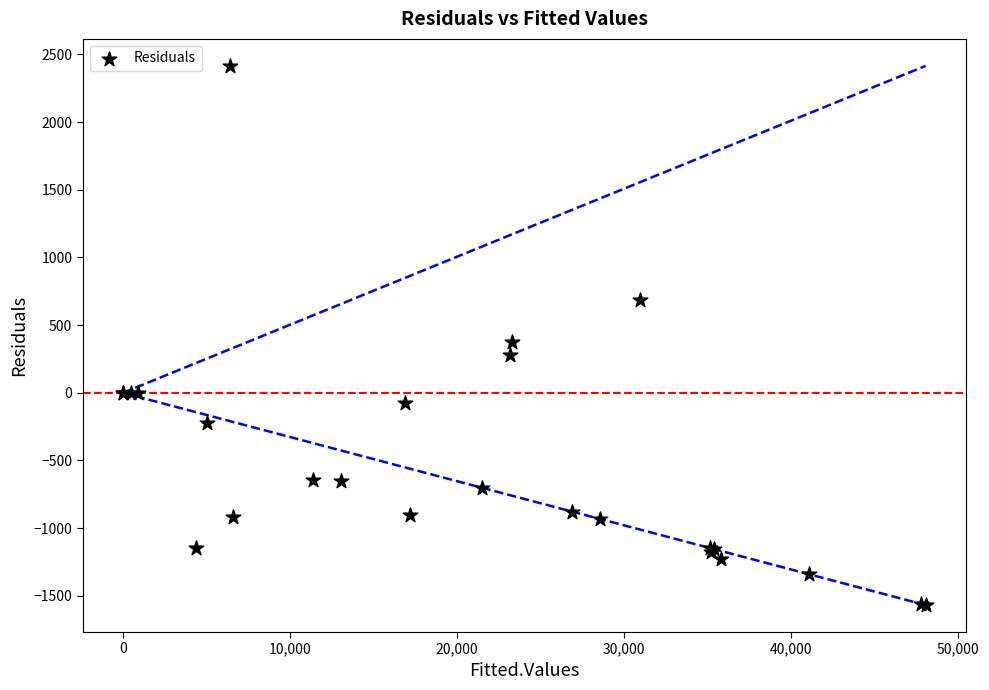

What Y value in the scatter plot is closest to 423?

376.9